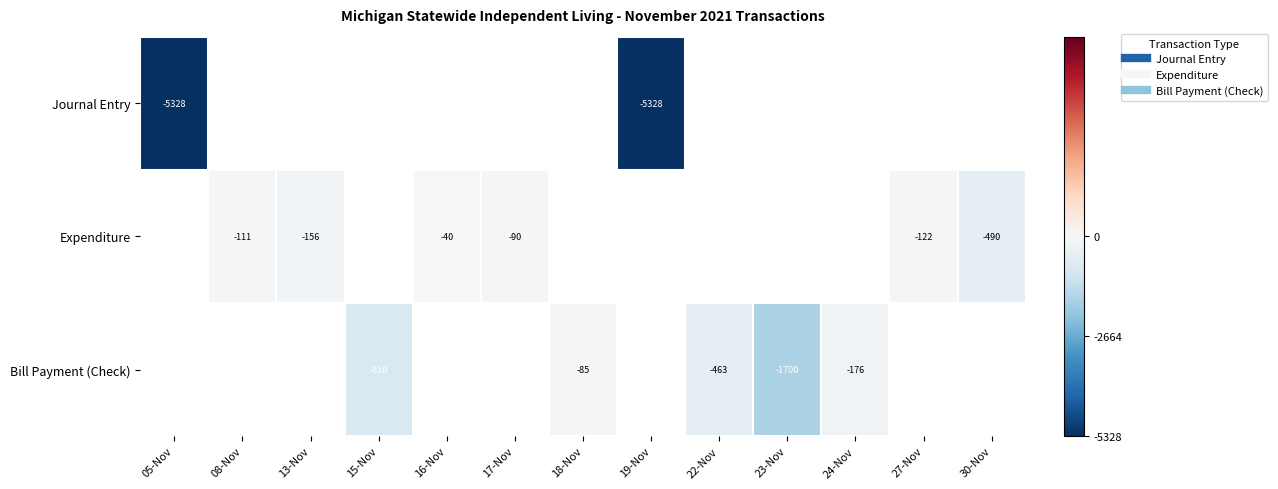

At which category does the chart reach its peak across all series?

16-Nov